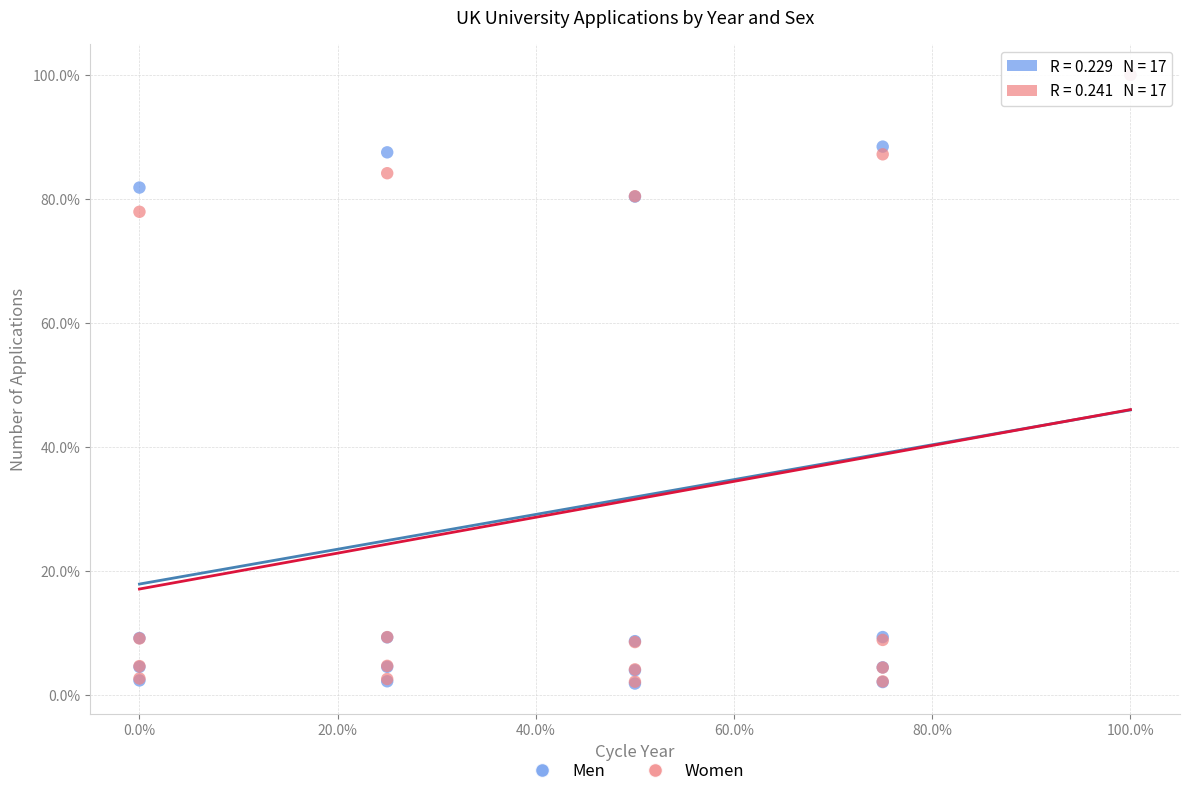

What are all the series names shown in the legend?

Men, Women